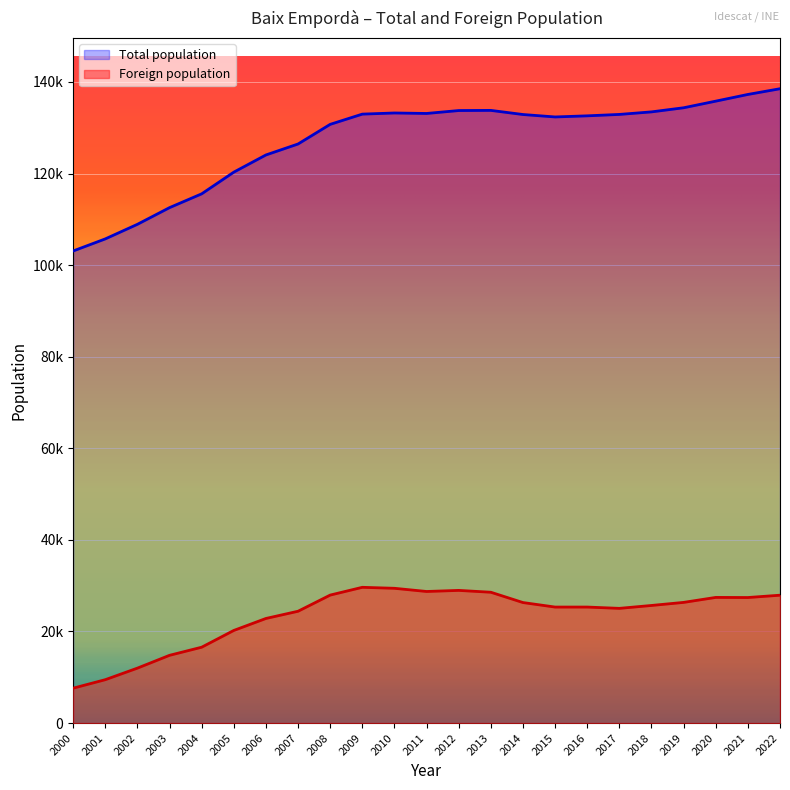

Rank the series by their average value, from lowest to highest.

Foreign population, Total population